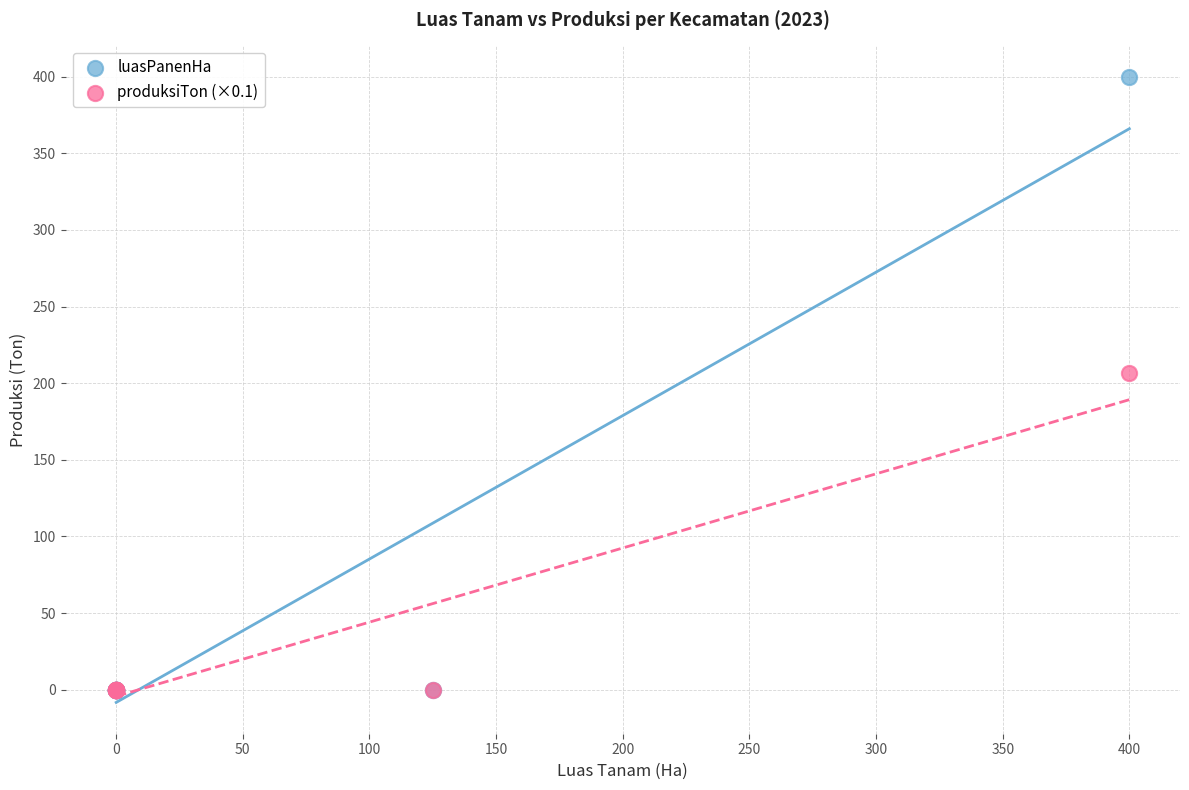

What are all the series names shown in the legend?

luasPanenHa, produksiTon (×0.1)